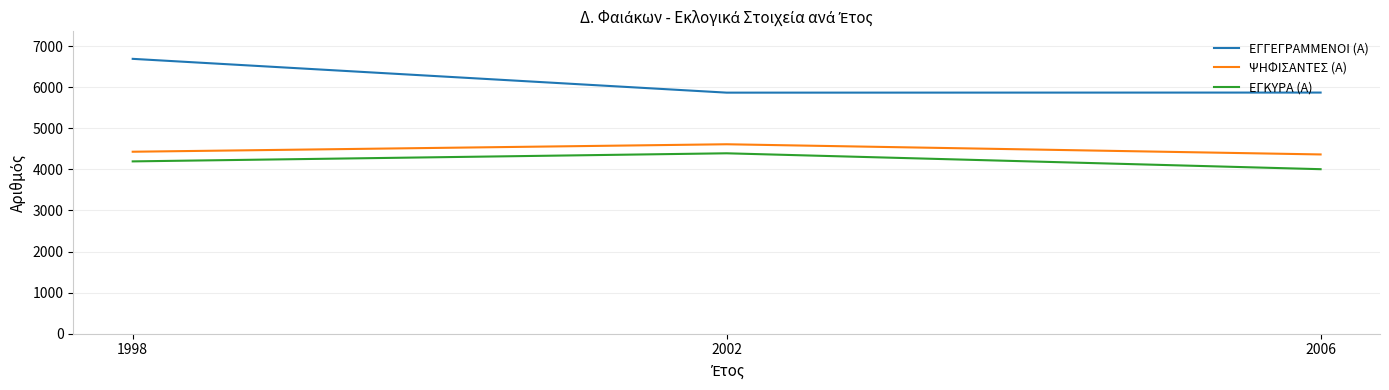

What is the approximate value of ΕΓΚΥΡΑ (Α) at 1998?

4196